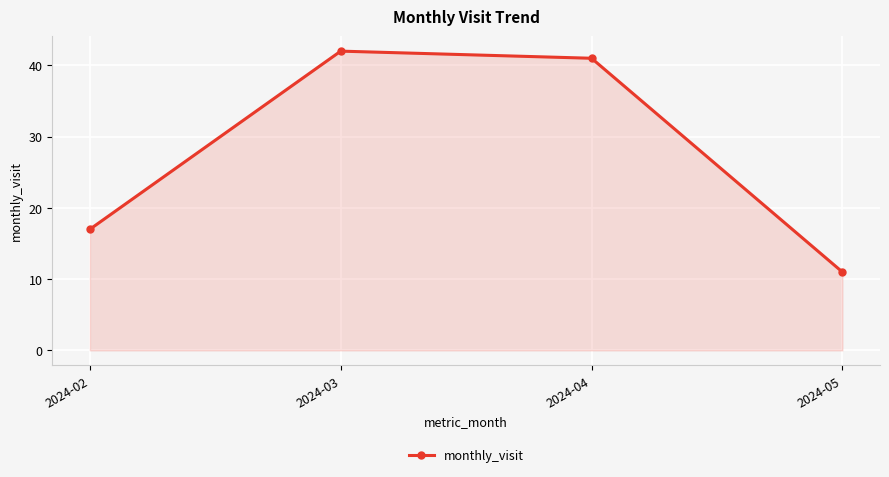

The chart shows a value of 17 at 2024-02. True or false?

True